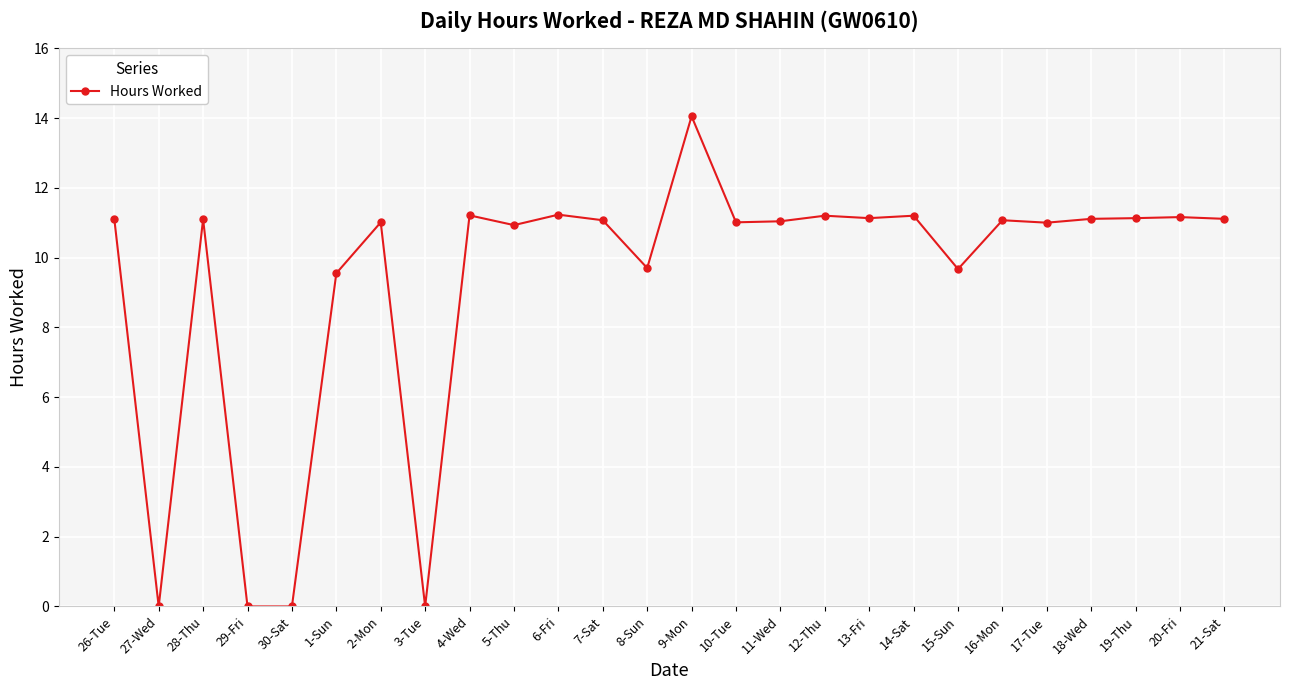

What is the change in value from 26-Tue to 12-Thu?

+0.1